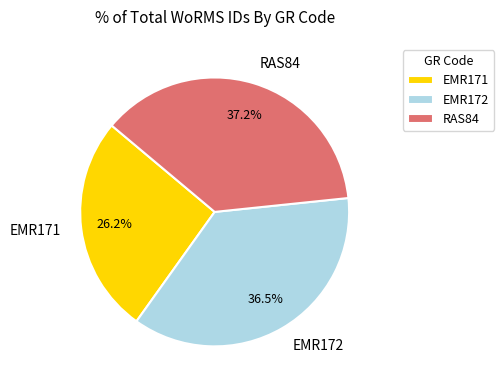

Which category has the biggest portion of the pie?

RAS84